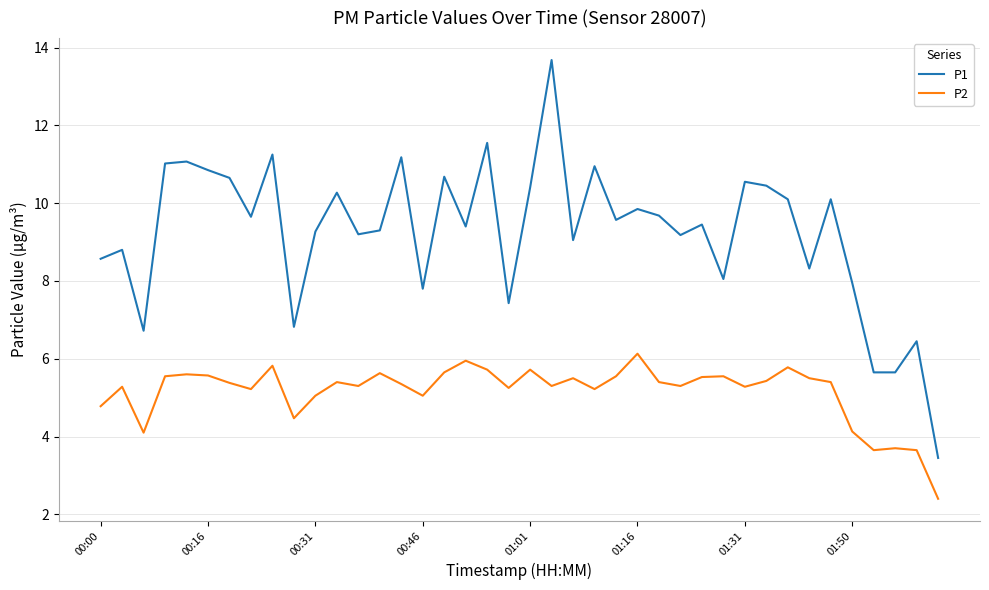

What is the difference between the maximum and minimum values in the P1 series?

10.2